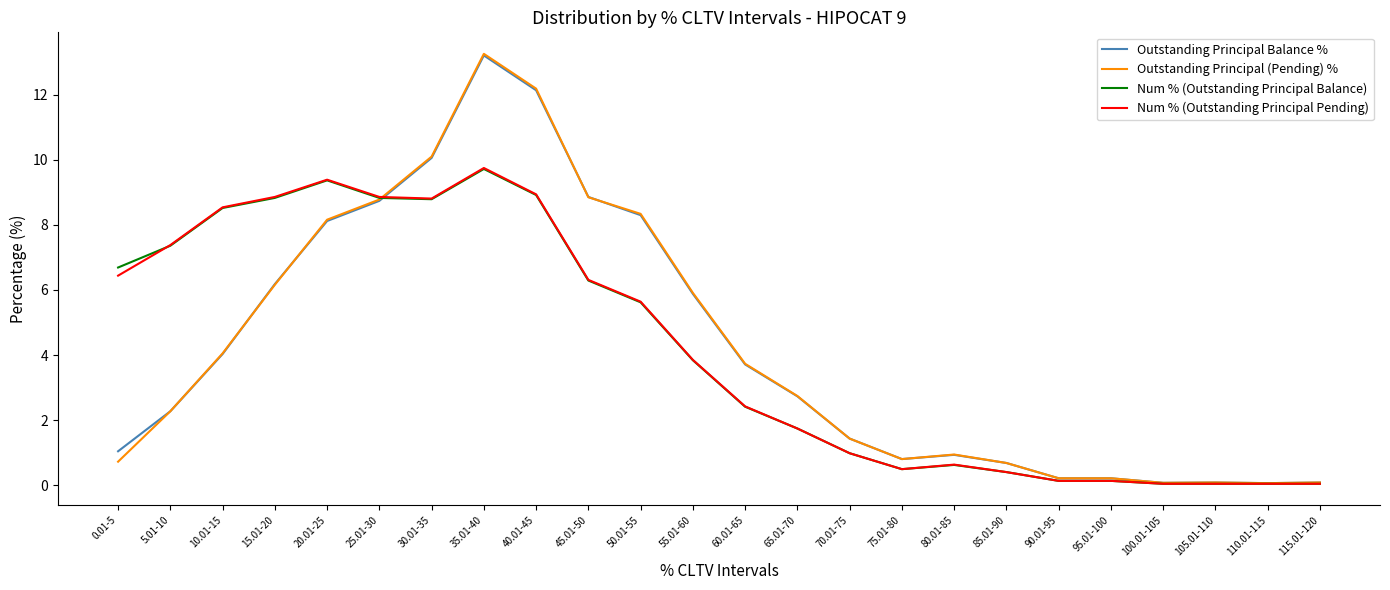

Read the Outstanding Principal (Pending) % value at 65.01-70.

2.7